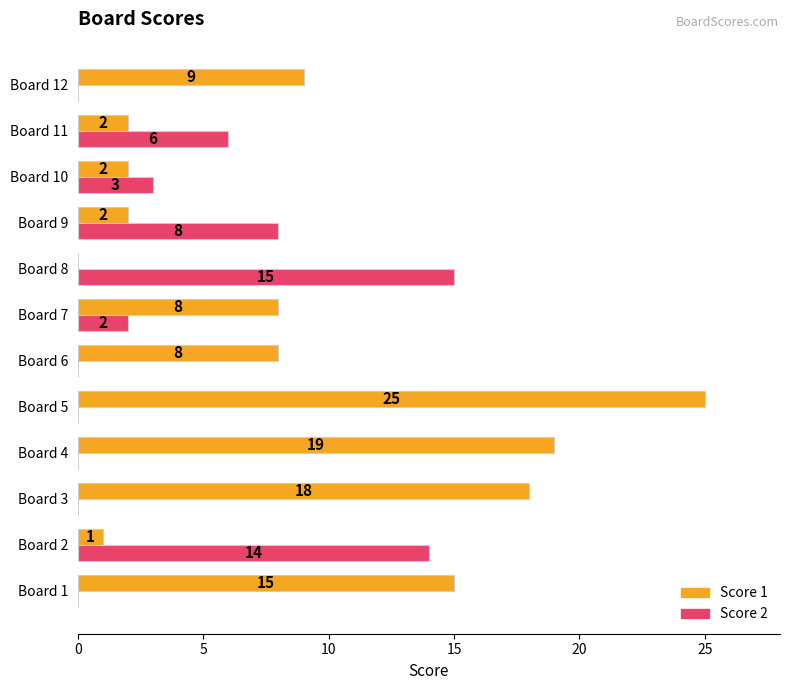

Between Board 3 and Board 7, which series saw the biggest shift?

Score 1